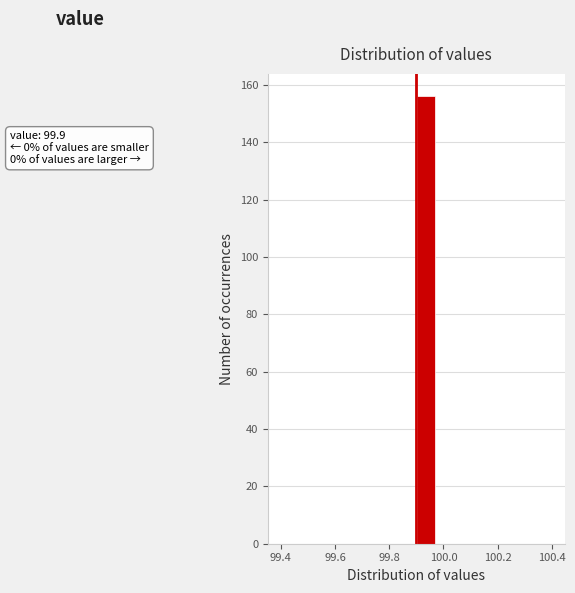

Read against the x-axis, roughly where is the centre of the tallest bar?

99.94